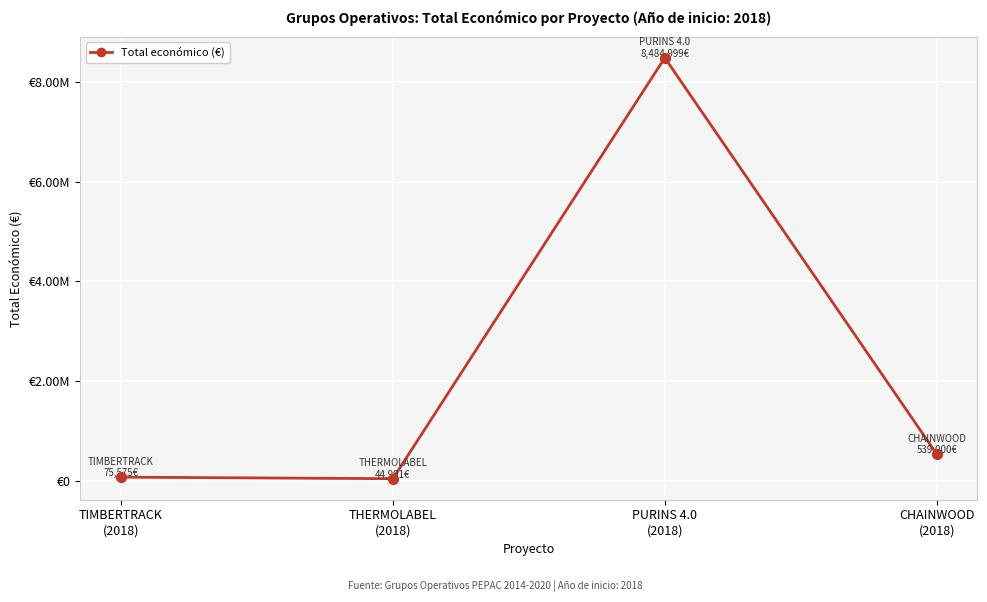

Does the chart have visible grid lines?

Yes